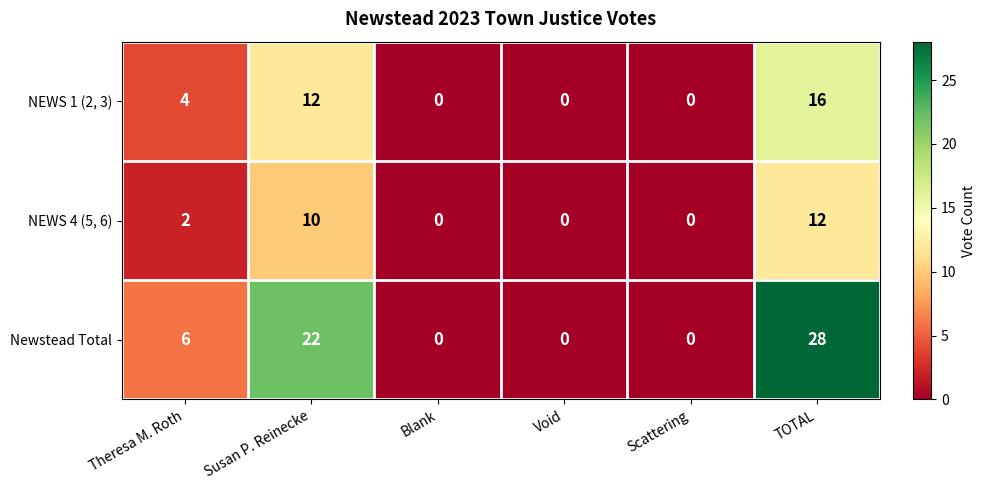

What is the spread (max minus min) of values at Susan P. Reinecke?

12